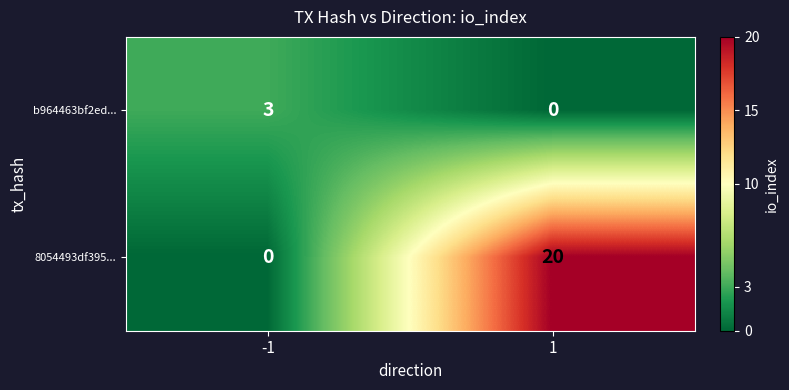

Which series changed the most between -1 and 1?

8054493df395...